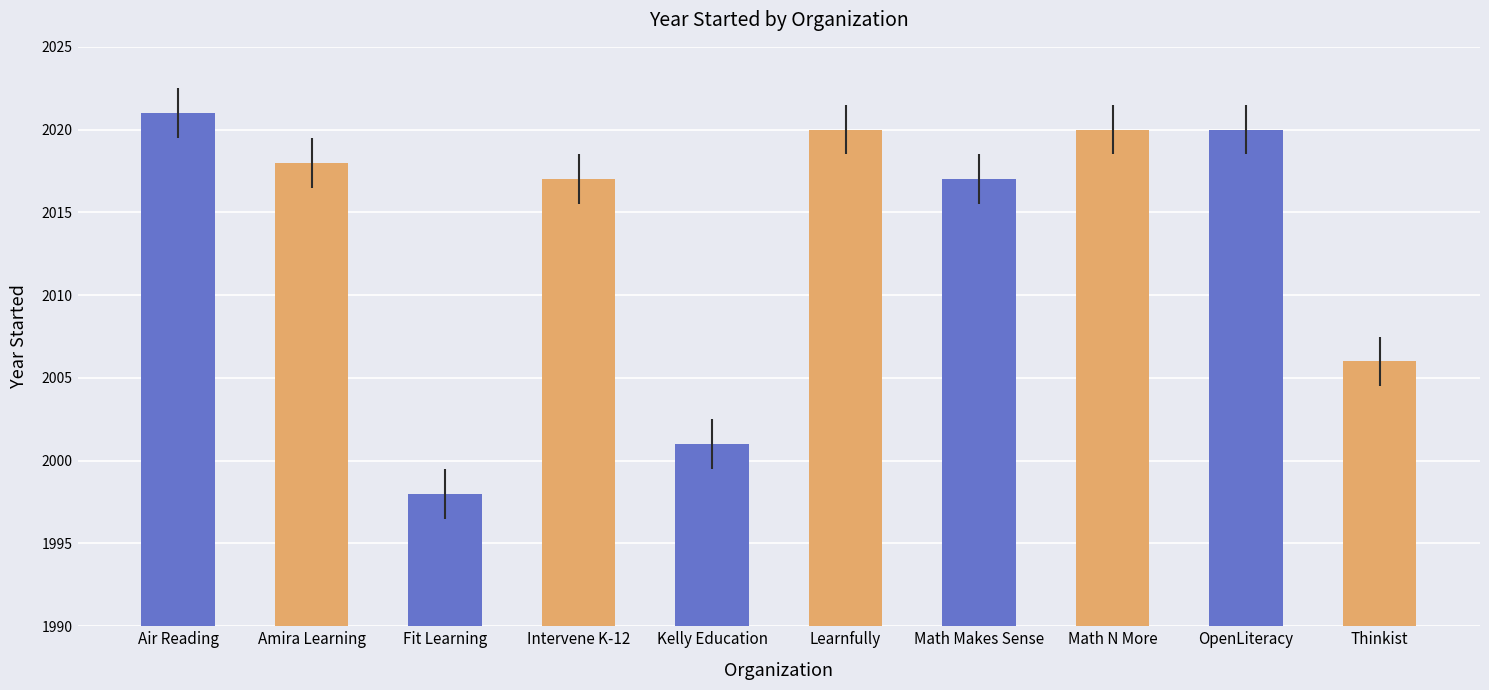

Count the number of data series in this chart.

1